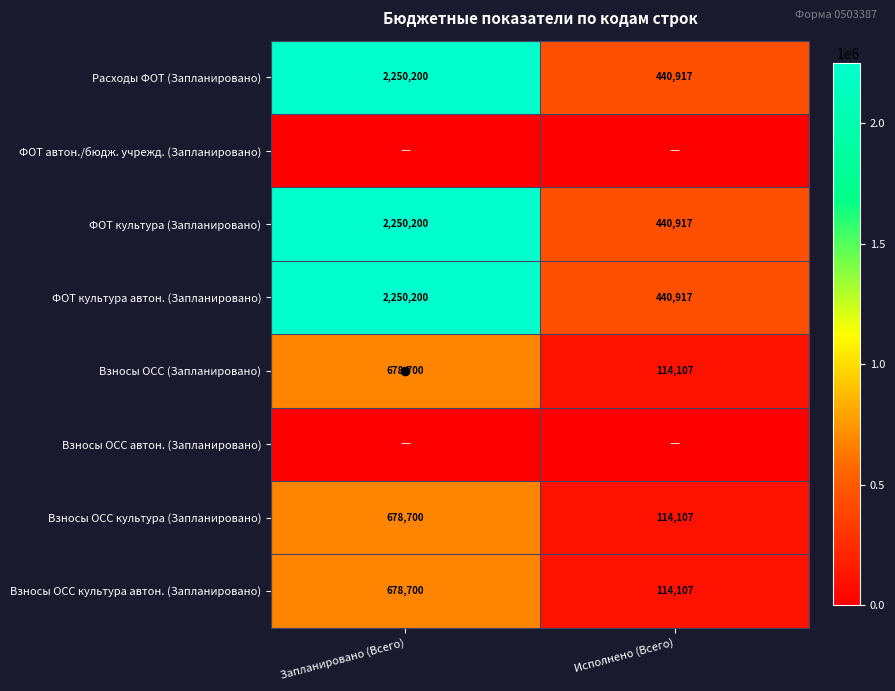

Is the value of Расходы ФОТ (Запланировано) at Запланировано (Всего) greater than the value of ФОТ культура автон. (Запланировано) at Исполнено (Всего)?

Yes